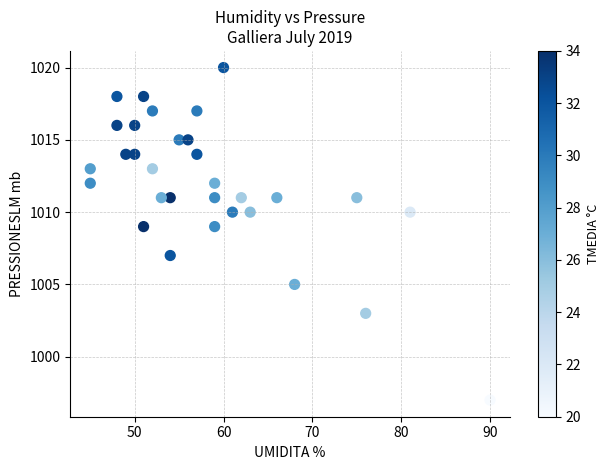

What is the range of X values (max minus min)?

45